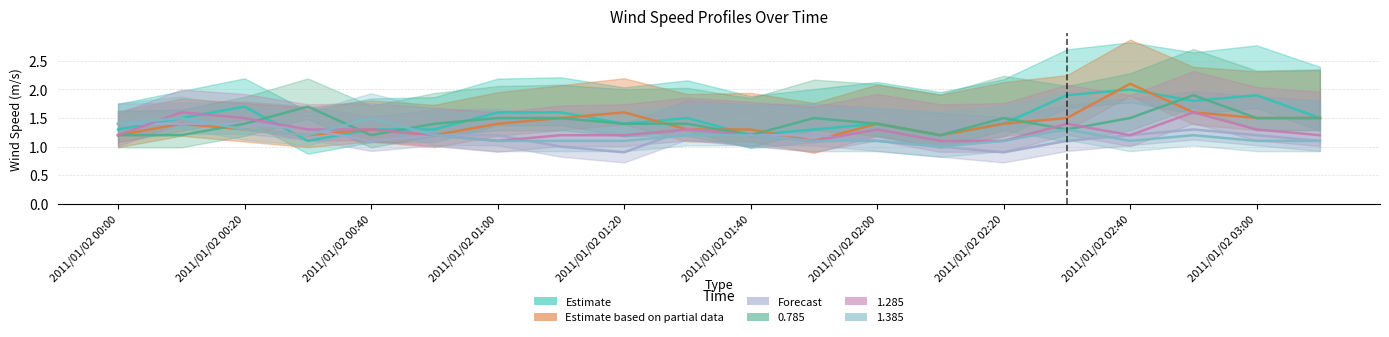

Where is 1.285 nearest to the value 1?

2011/01/02 01:00